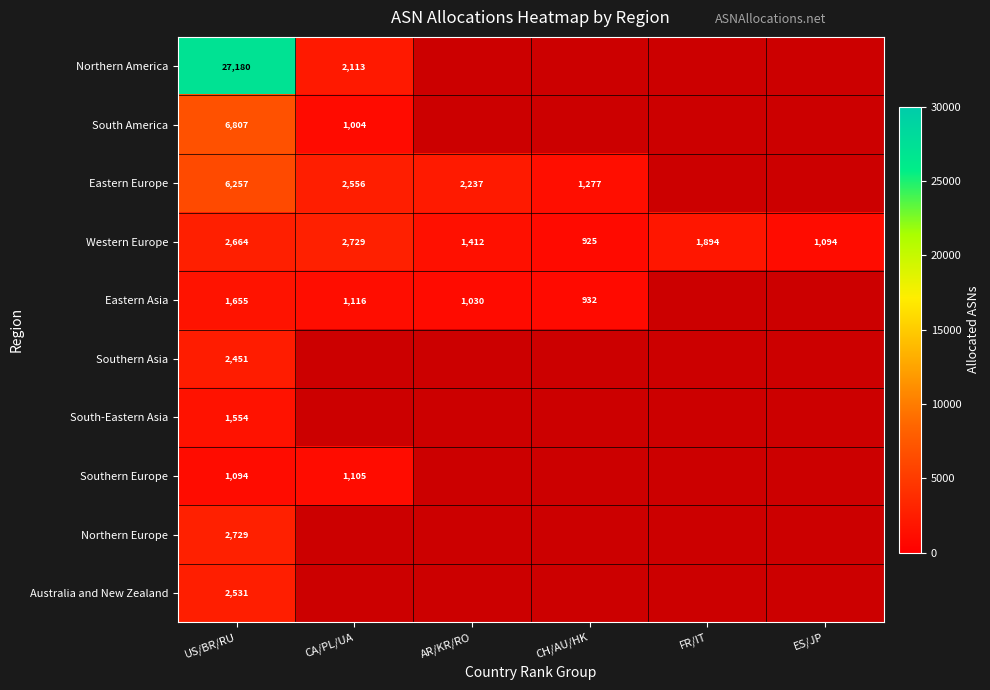

What is the difference between the highest and lowest values at US/BR/RU?

26086